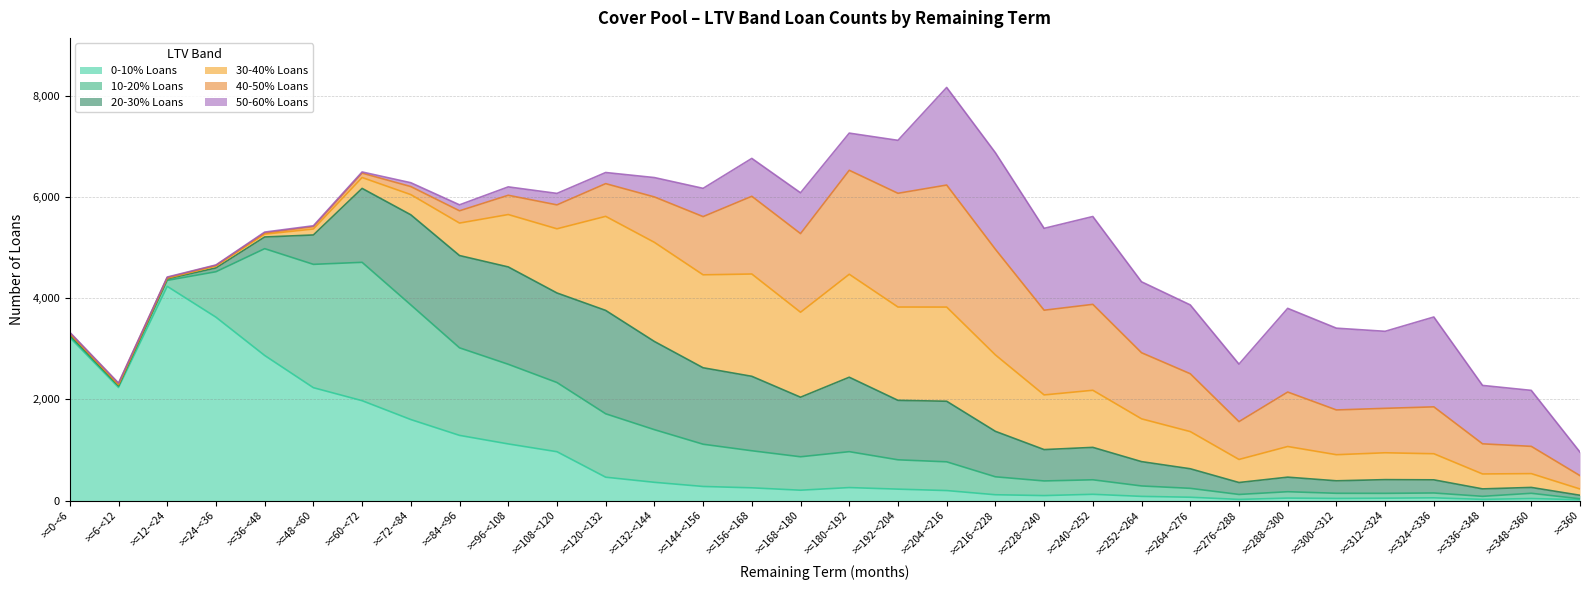

What is the value of the 30-40% Loans point at the 32nd from the left?

124